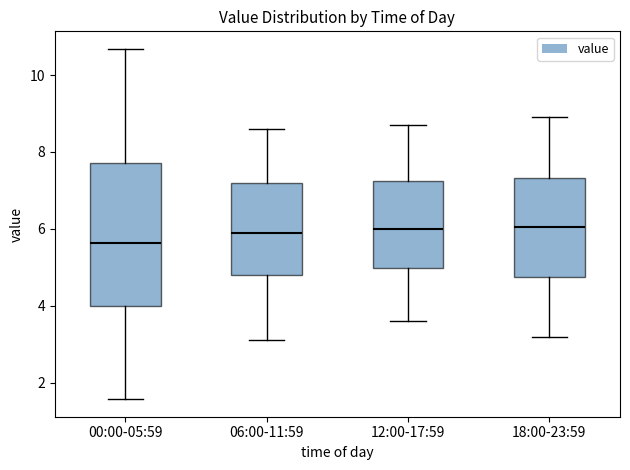

Reading left to right, read every box against the y-axis: the position of its median line, the range the box covers, and the ends of its whiskers. The values are not printed on the chart, so give them approximately, as read against the axis.

00:00-05:59: median 5.6, box 4.0 to 7.8, whiskers 1.6 to 10.6
06:00-11:59: median 6.0, box 4.8 to 7.2, whiskers 3.2 to 8.6
12:00-17:59: median 6.0, box 5.0 to 7.2, whiskers 3.6 to 8.8
18:00-23:59: median 6.0, box 4.8 to 7.4, whiskers 3.2 to 9.0